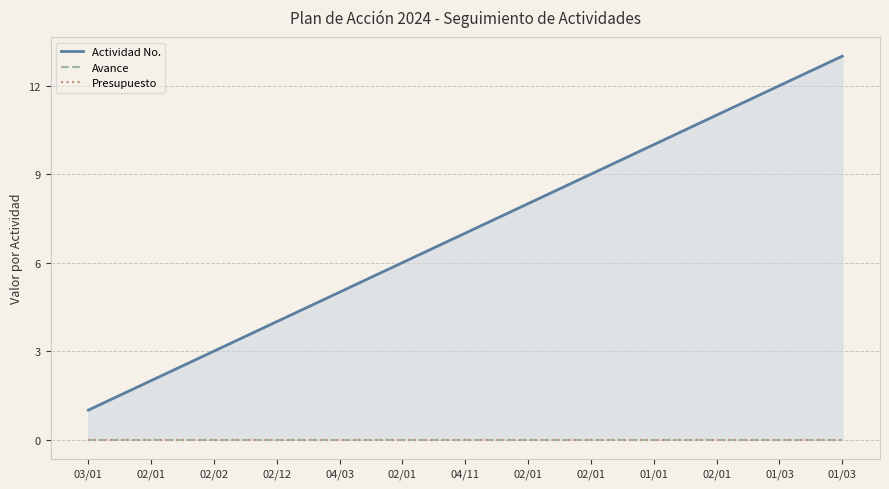

The Actividad No. series shows 7 at 04/11. True or false?

True